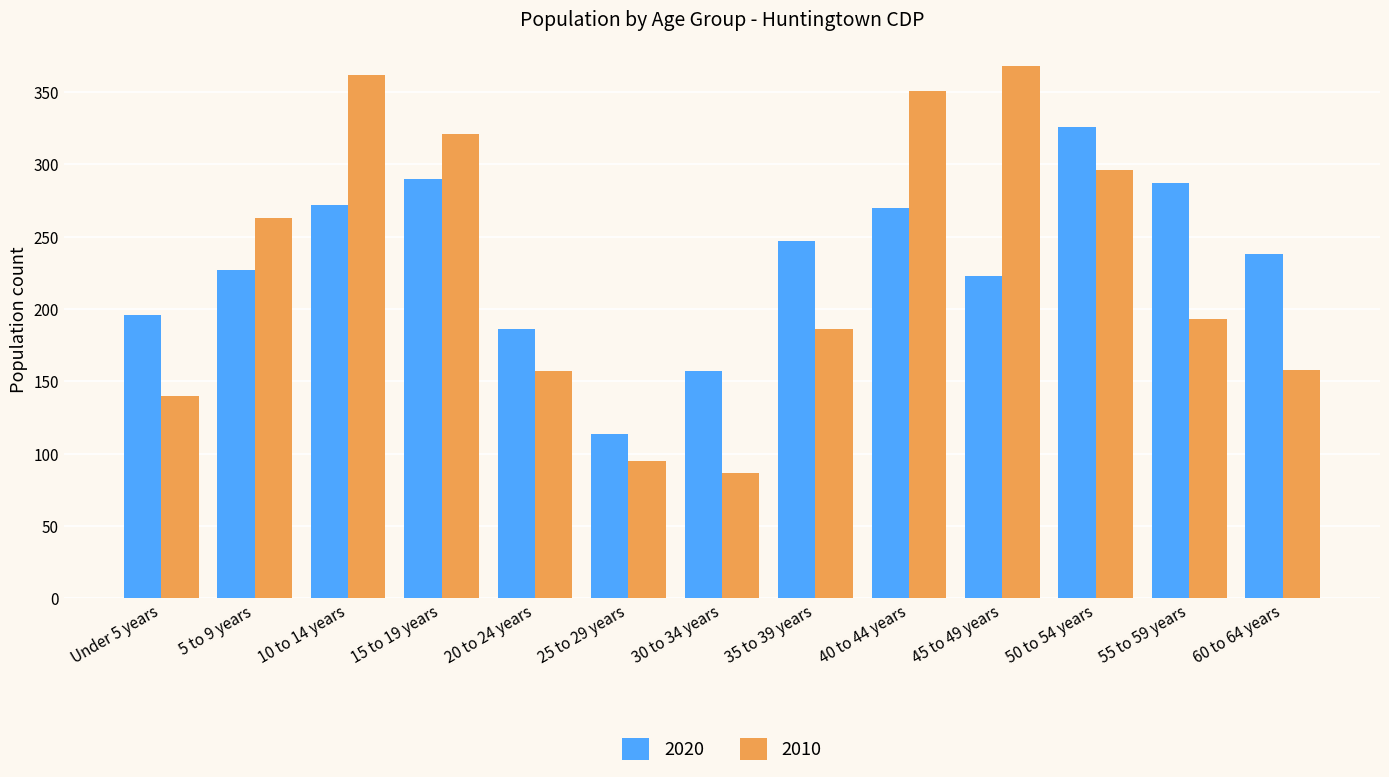

Rank the series at 30 to 34 years from highest to lowest value.

2020, 2010